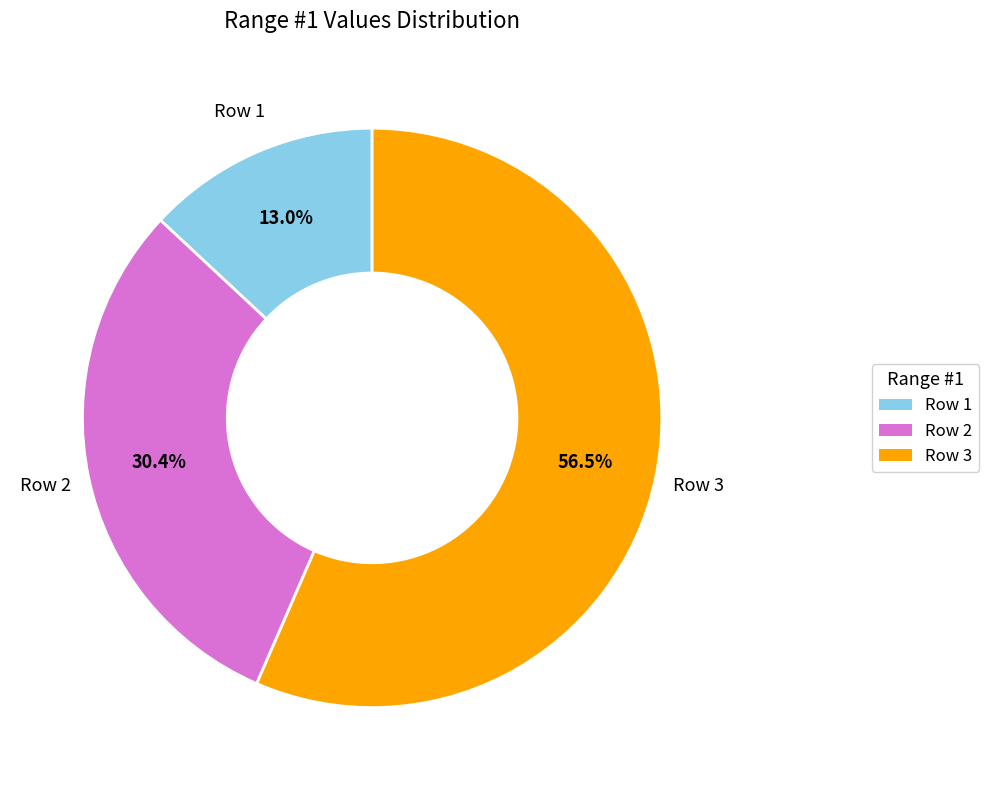

How many segments does this pie chart have?

3